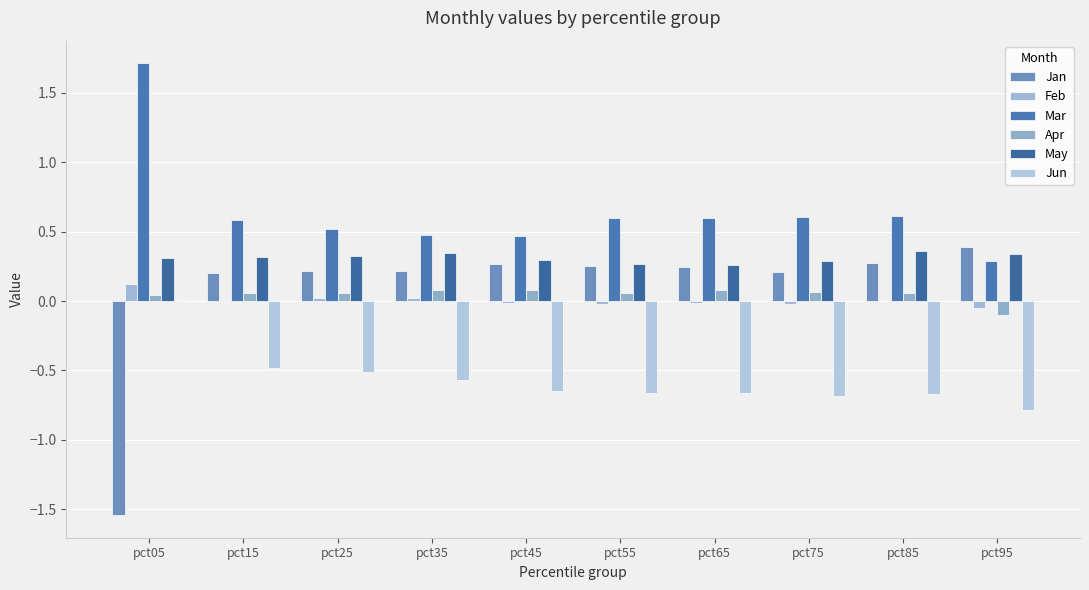

What is the total value across all series at pct15?

0.7